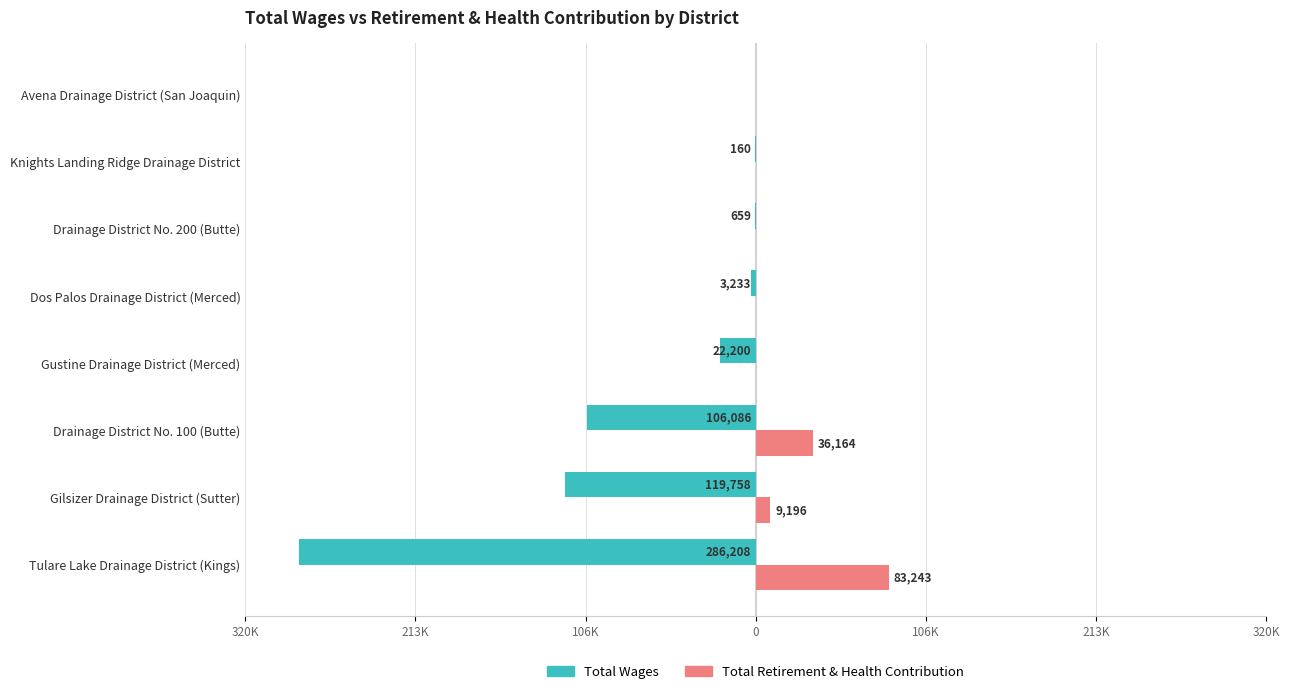

What are all the series names shown in the legend?

Total Wages, Total Retirement & Health Contribution